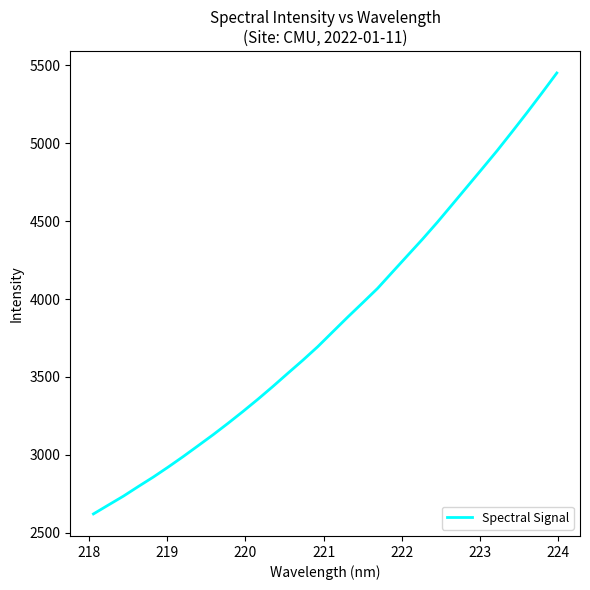

What is the maximum value shown in the chart?

5451.6